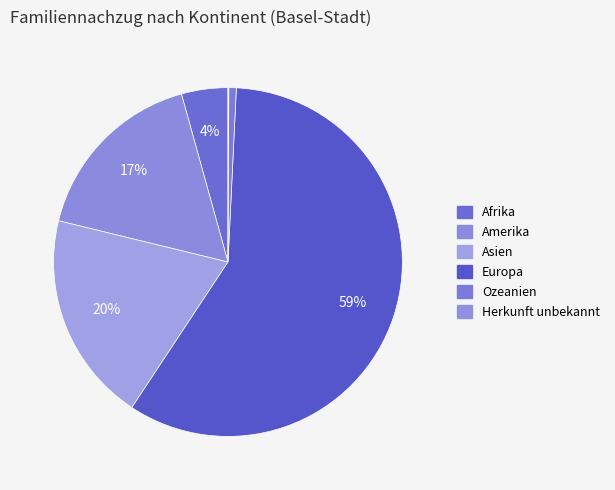

Is there a majority slice in this chart?

Yes